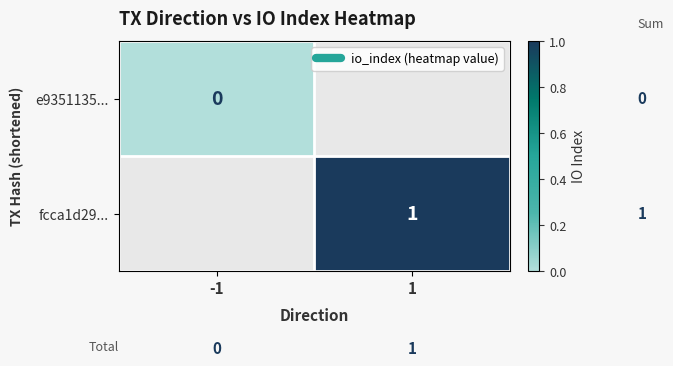

How many data points does each series have?

2